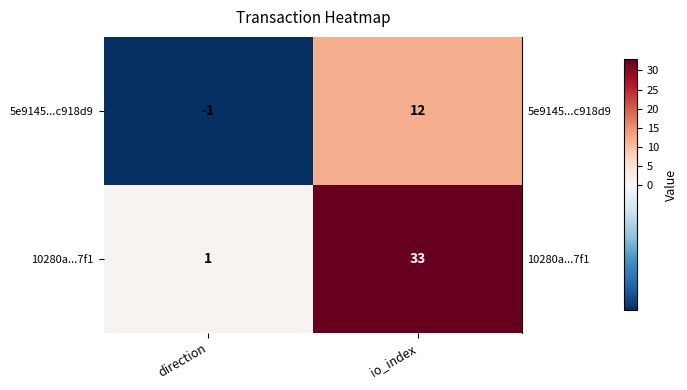

Reading left to right, extract all data points from this chart.

5e9145...c918d9: direction=-1	io_index=12
10280a...7f1: direction=1	io_index=33